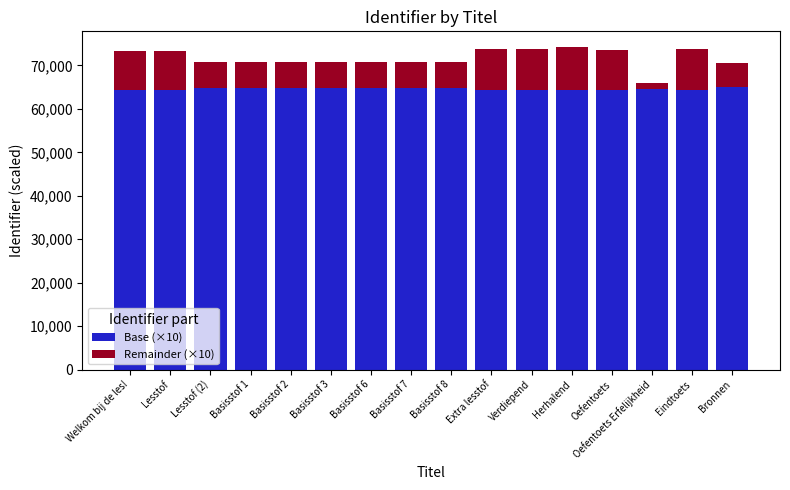

Read the Base (×10) value at Eindtoets.

64360